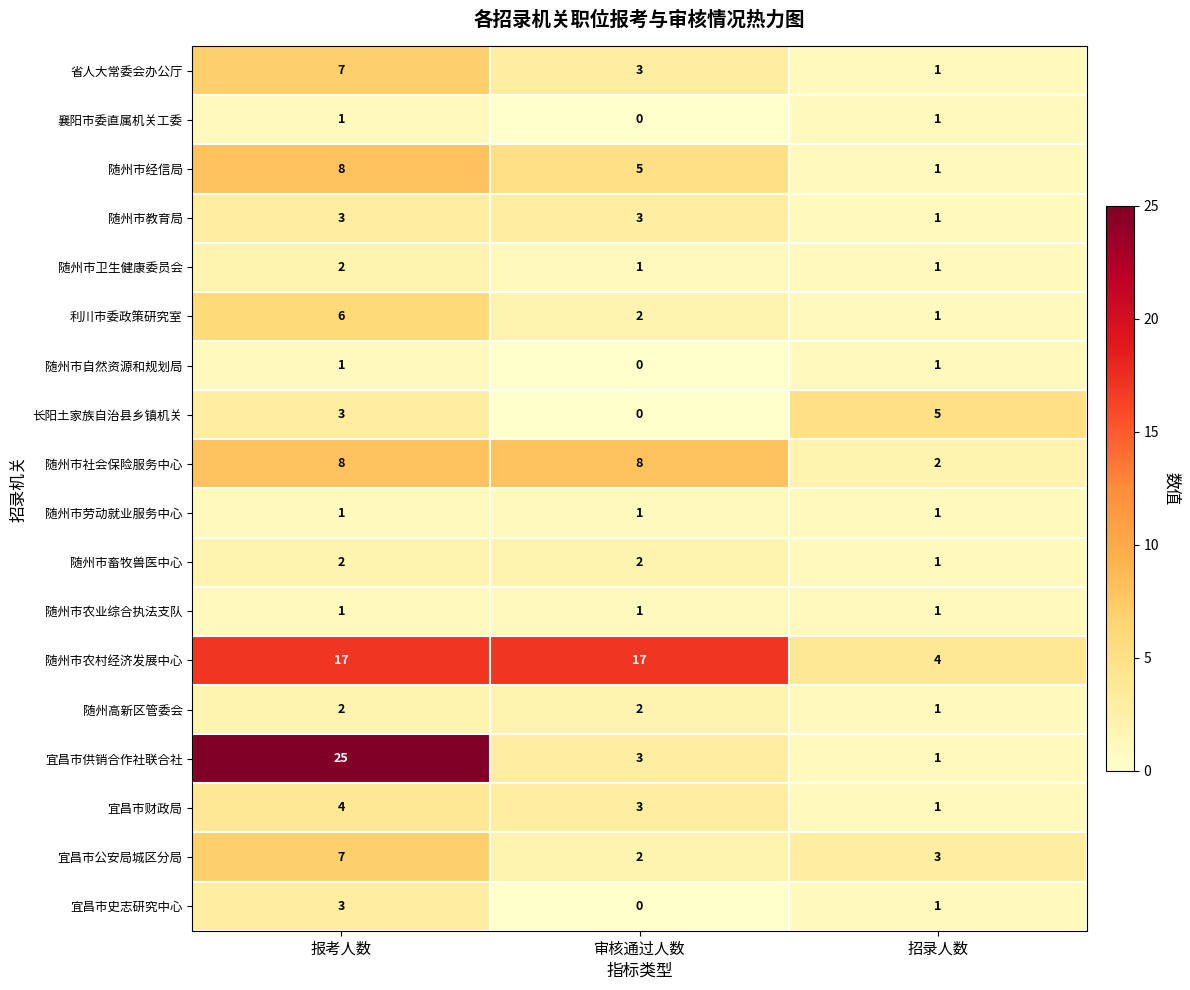

What is the average value of the 省人大常委会办公厅 series?

4